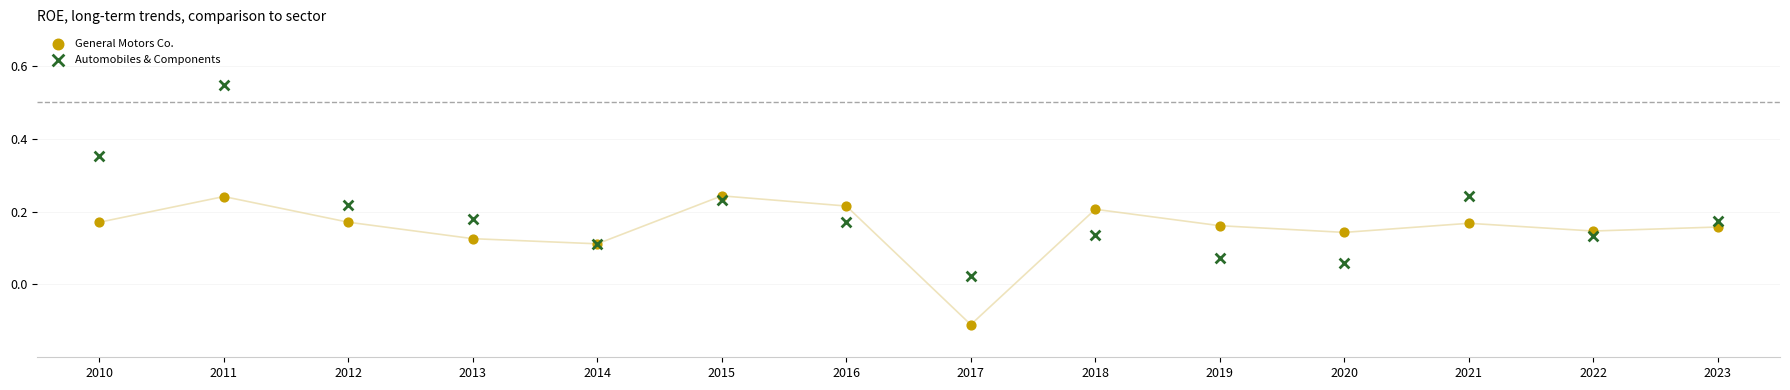

Which series contains the highest Y value?

Automobiles & Components